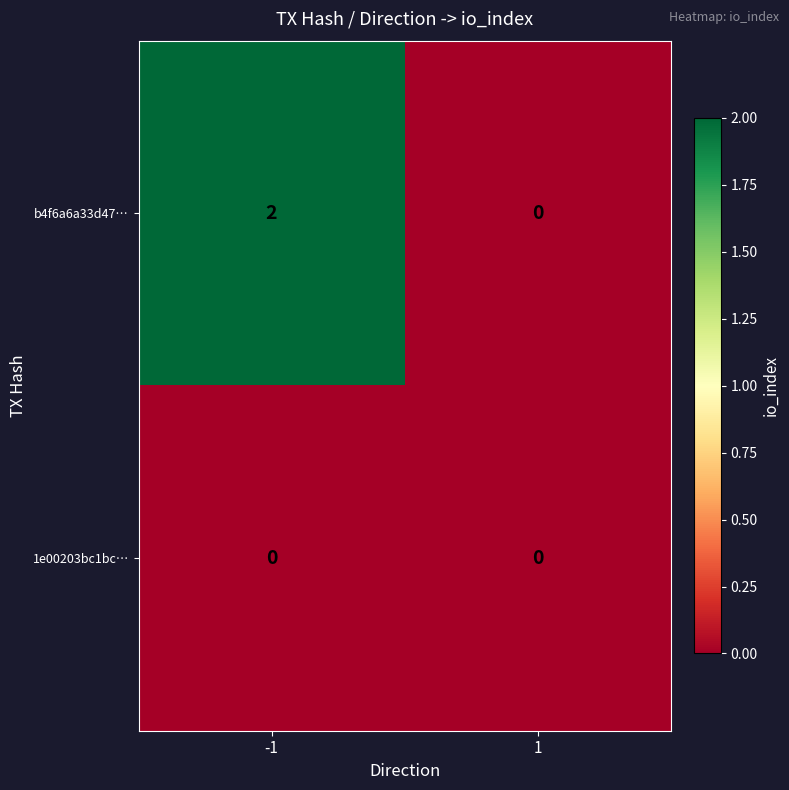

Reading left to right, list all the values displayed in this chart.

b4f6a6a33d47…: -1=2	1=0
1e00203bc1bc…: -1=0	1=0